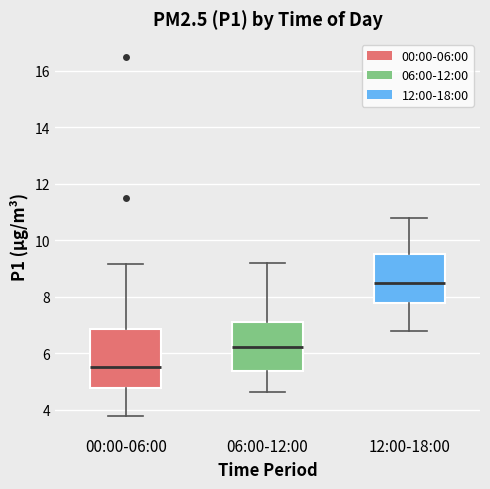

Where does the upper whisker of the box for 00:00-06:00 end on the y-axis? The values are not printed on the chart, so give them approximately, as read against the axis.

9.2